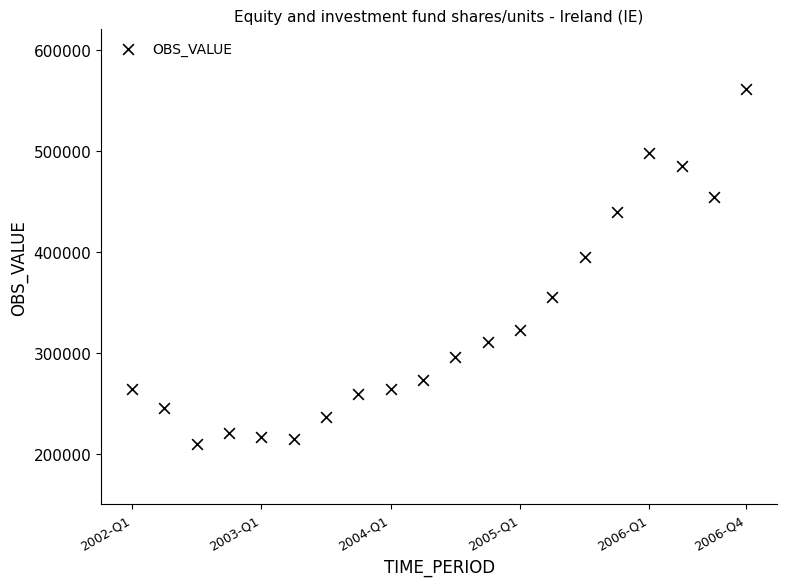

What Y value in the scatter plot is closest to 384974?

394569